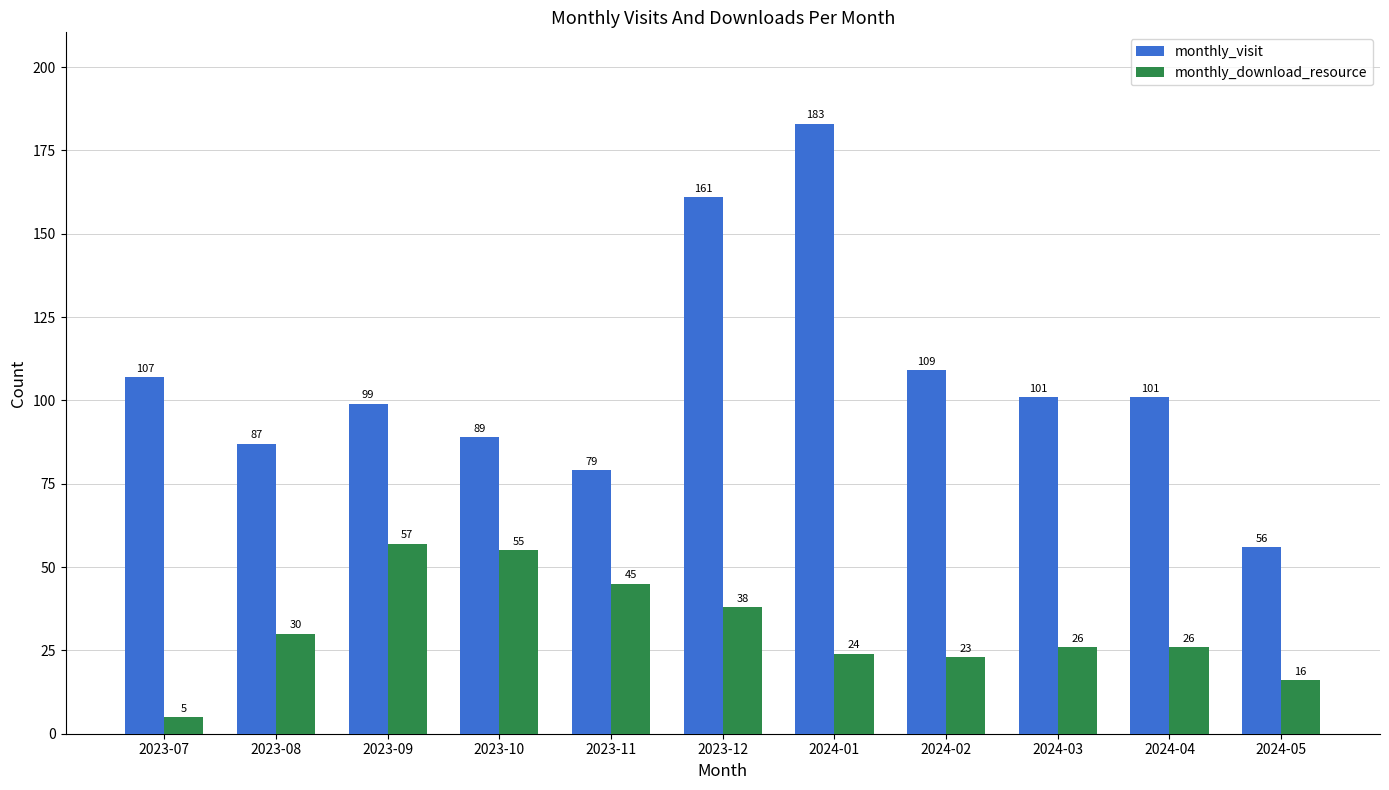

Is the value of monthly_download_resource at 2023-11 greater than the value of monthly_visit at 2023-11?

No